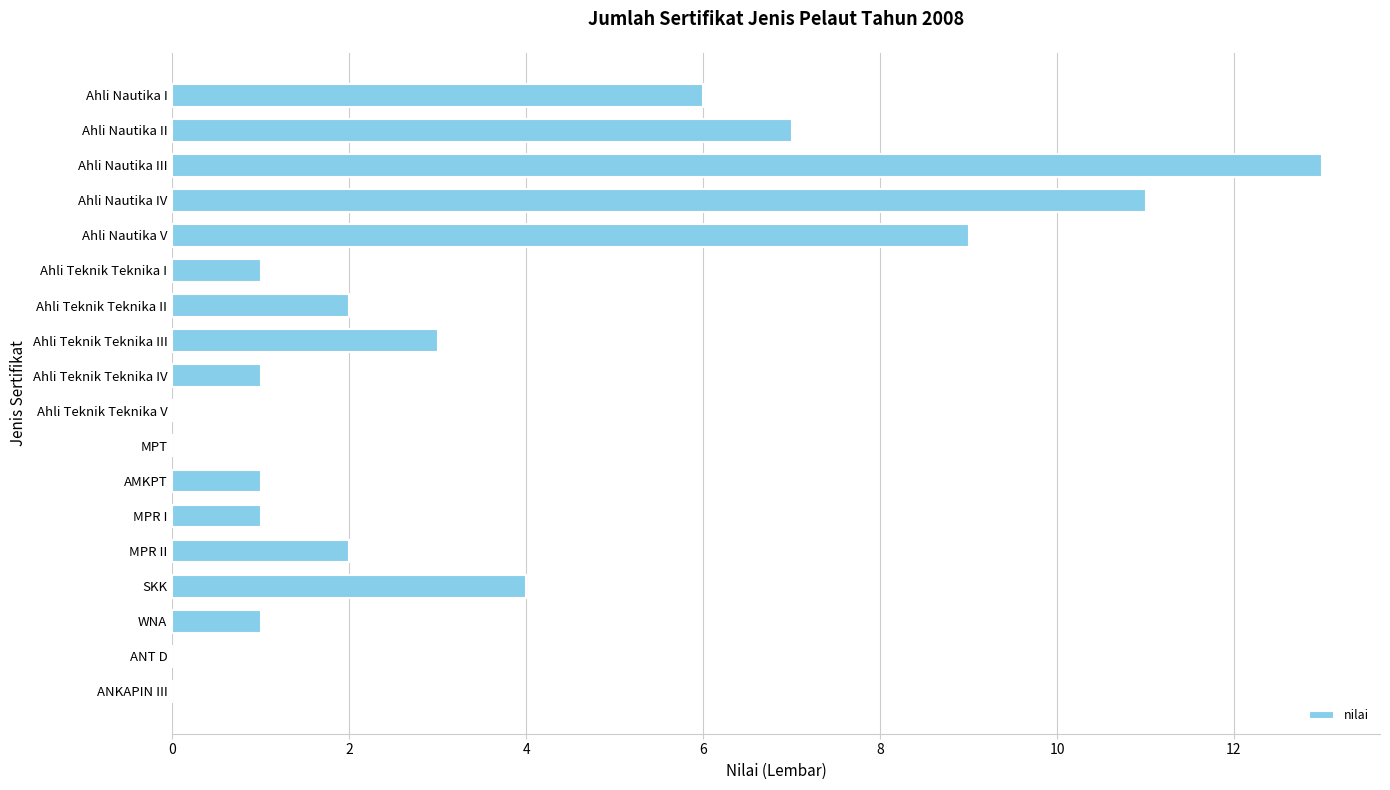

What is the average value?

3